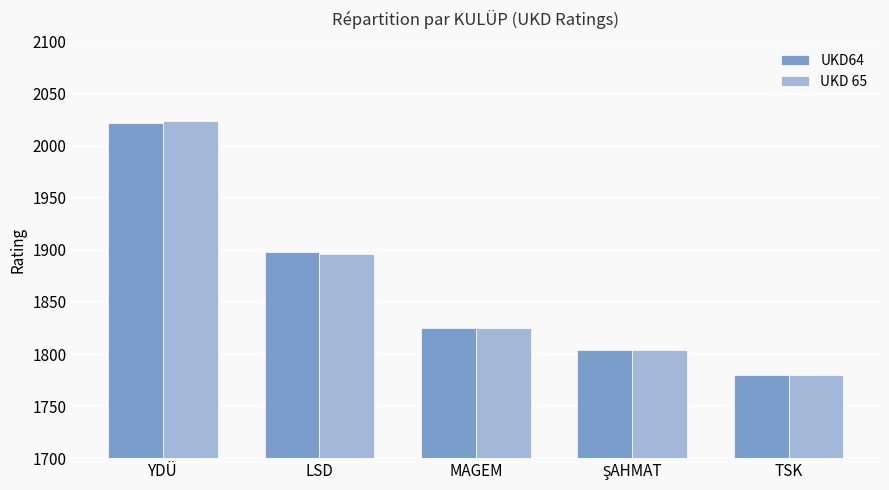

What is the total value across all series at YDÜ?

4046